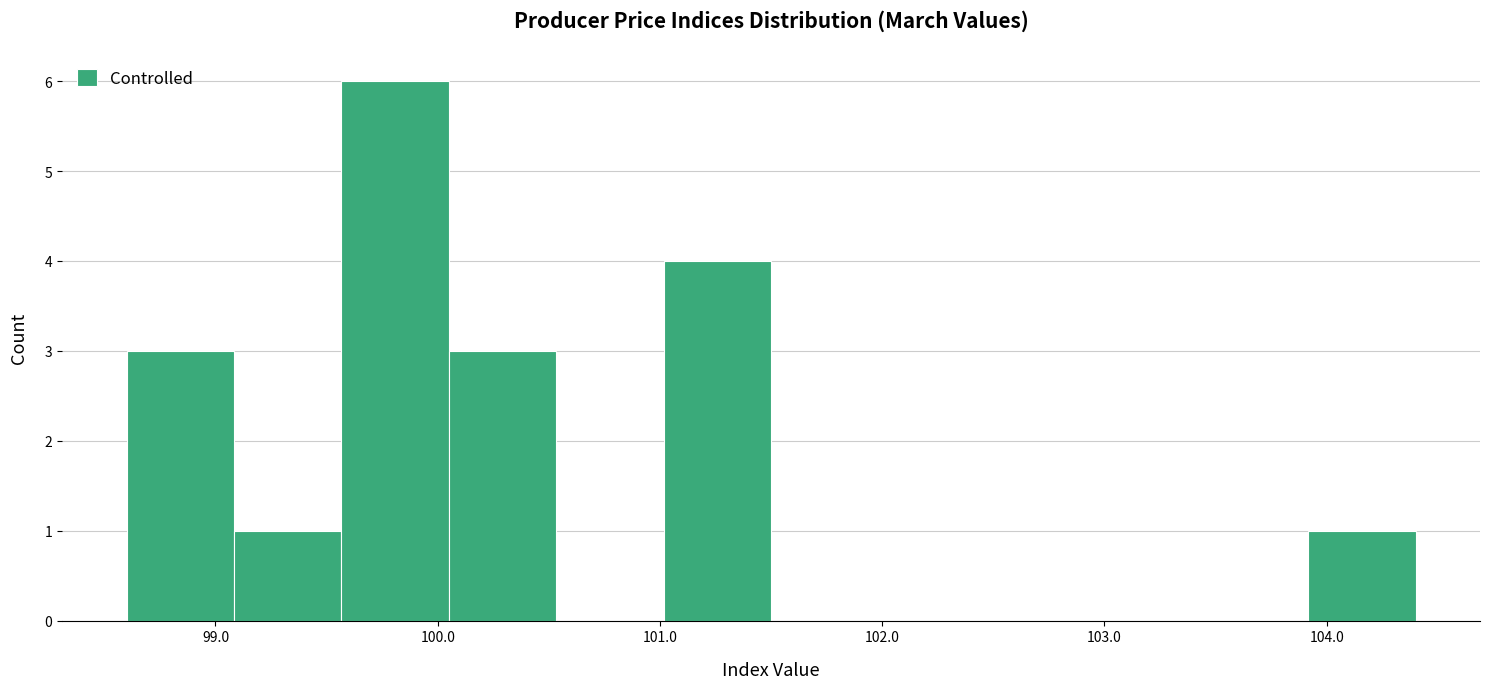

Reading left to right, list every bar in this chart as the range it spans on the x-axis followed by its height. Neither the bar edges nor the heights are printed on the chart, so give them approximately, as read against the axes.

98.6 to 99.1: 3
99.1 to 99.6: 1
99.6 to 100.1: 6
100.1 to 100.5: 3
100.5 to 101.0: 0
101.0 to 101.5: 4
101.5 to 102.0: 0
102.0 to 102.5: 0
102.5 to 103.0: 0
103.0 to 103.4: 0
103.4 to 103.9: 0
103.9 to 104.4: 1